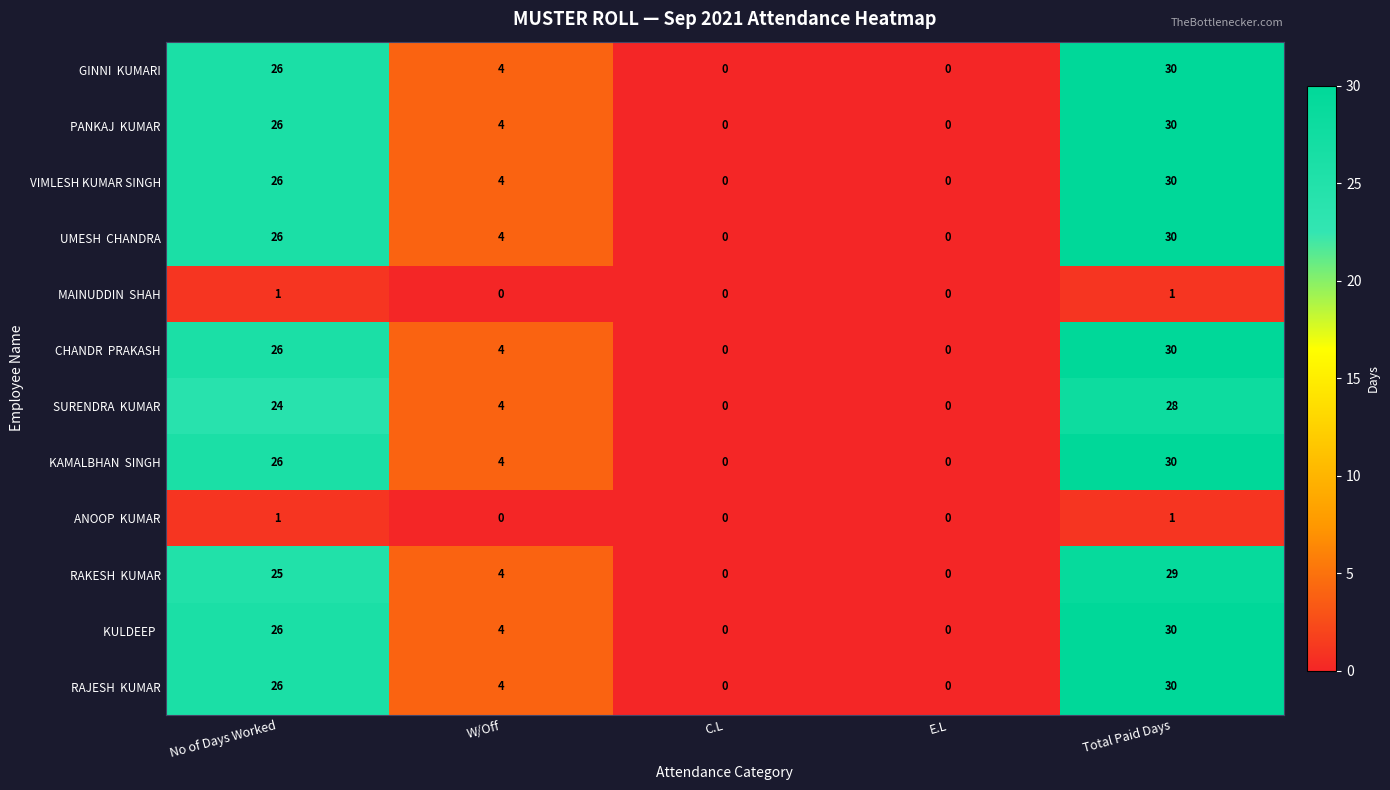

At which category is the sum across all series the highest?

Total Paid Days